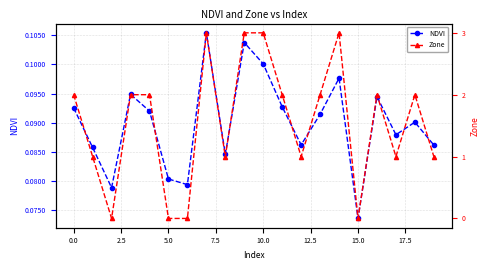

Which category has the lowest value in the NDVI series?

15.0